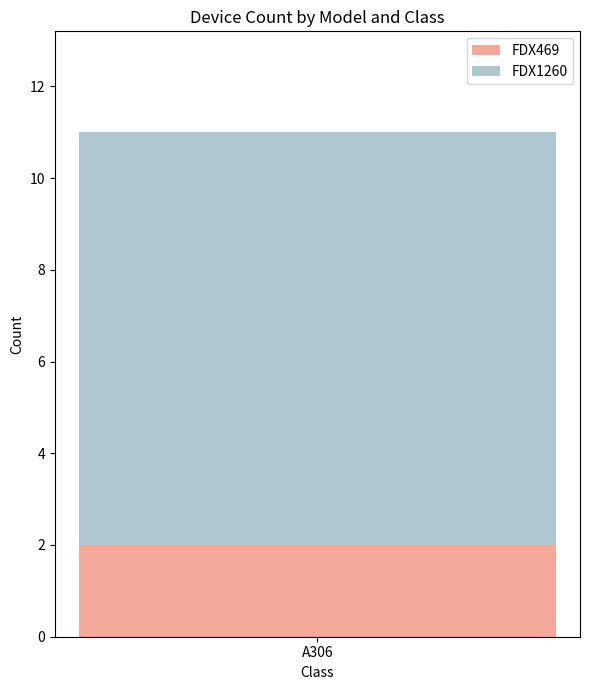

Is it true that FDX469 equals 1 at A306?

False